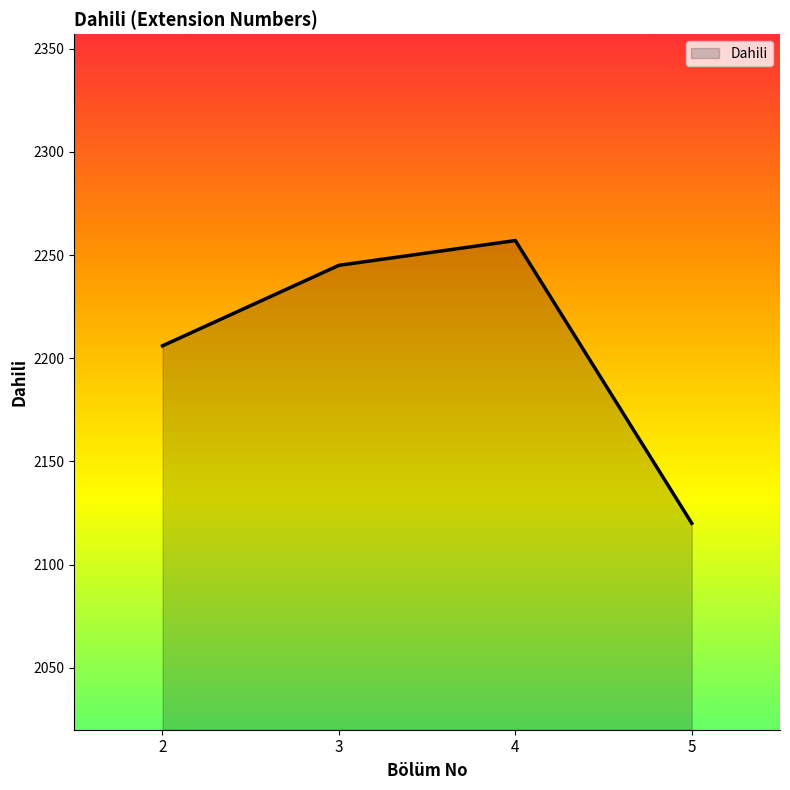

Rank the categories by value from highest to lowest.

4, 3, 2, 5